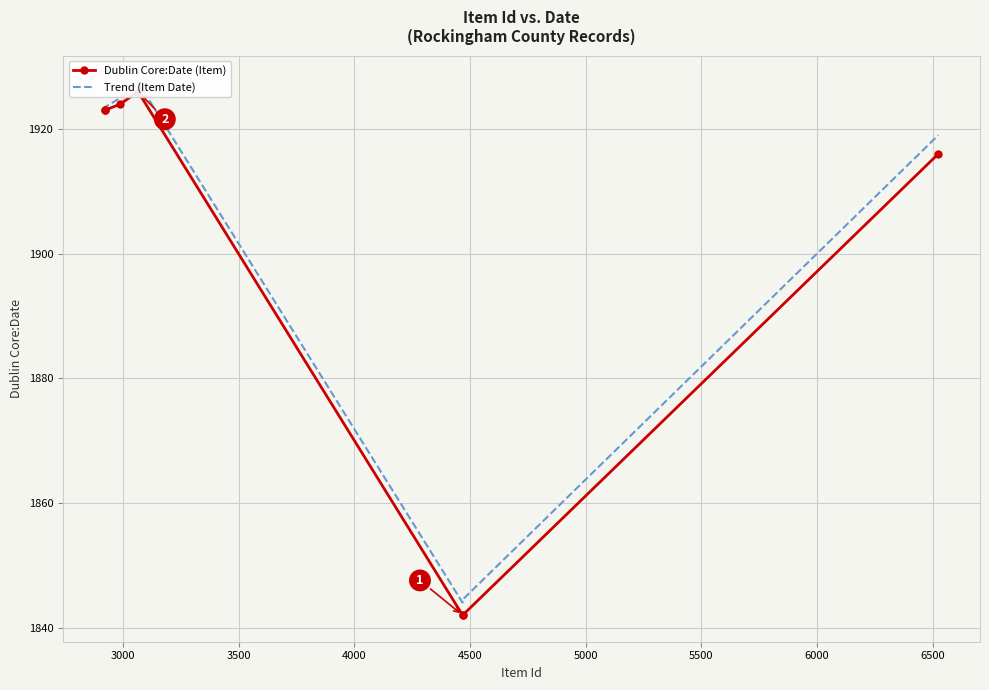

At how many categories does at least one series exceed 1906?

5